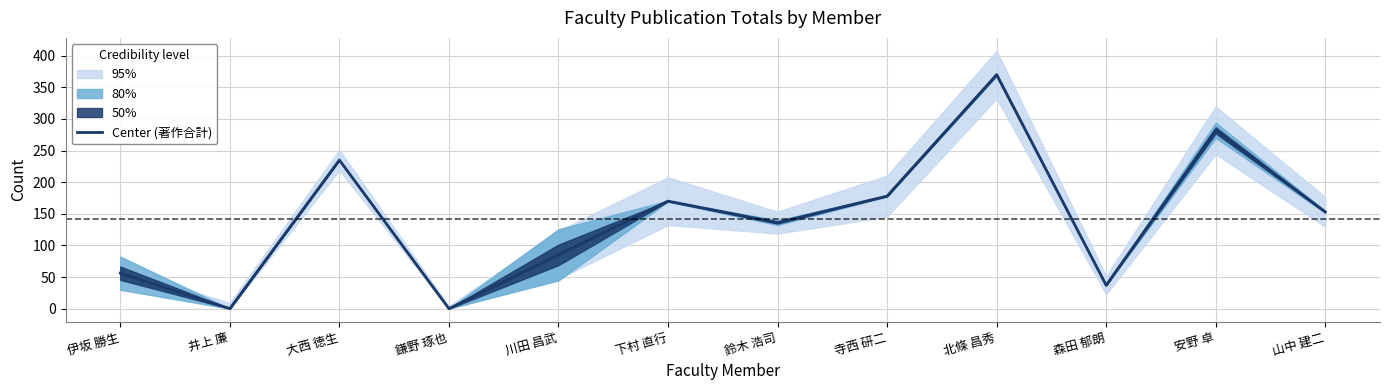

Rank the categories by value from lowest to highest.

井上 廉, 鎌野 琢也, 森田 郁朗, 伊坂 勝生, 川田 昌武, 鈴木 浩司, 山中 建二, 下村 直行, 寺西 研二, 大西 徳生, 安野 卓, 北條 昌秀